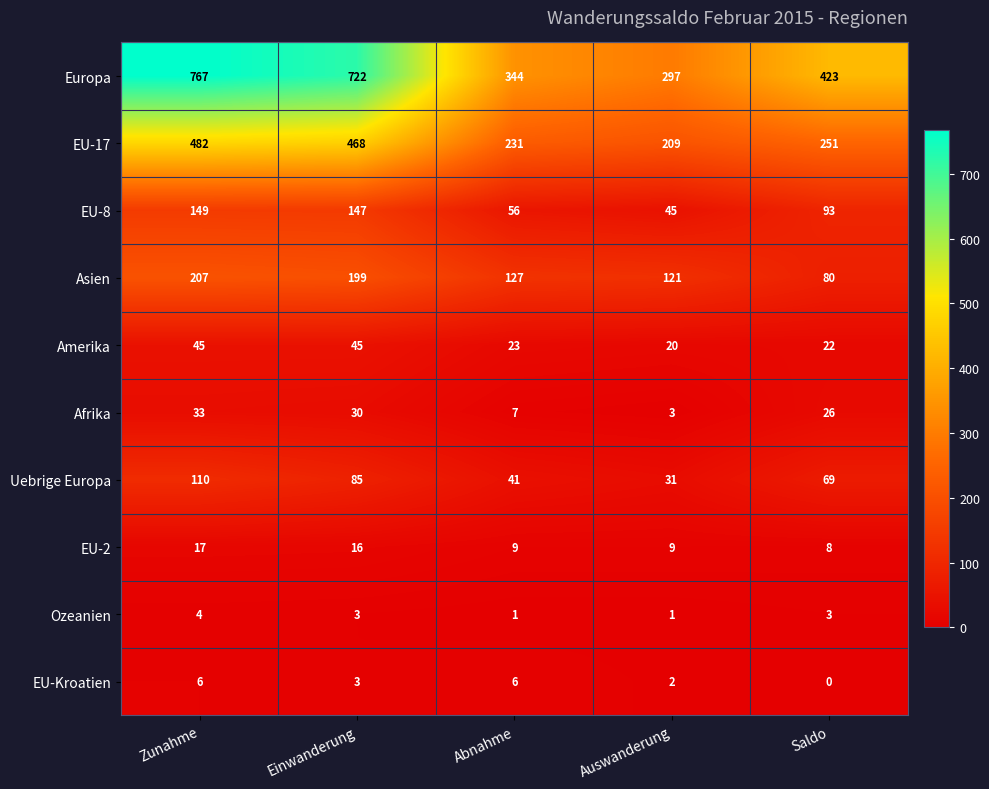

What is the maximum value shown in the chart?

767